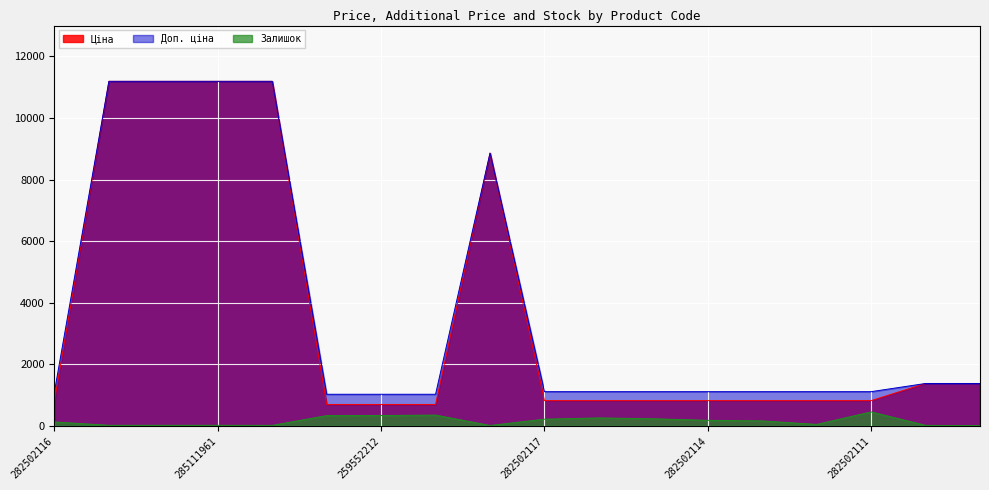

What is the difference between the Залишок values at 282502116 and 24221099?

109.0